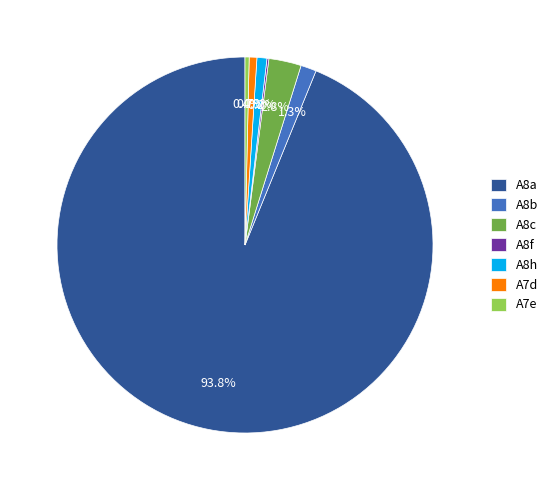

To the nearest percent, what is the difference between the A8h and A8c slice percentages?

2%